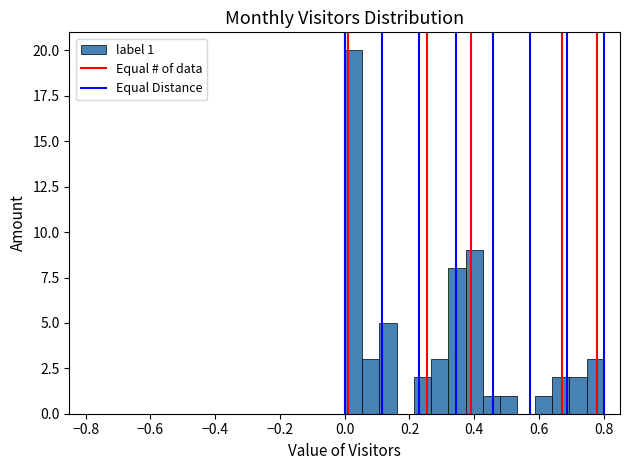

Read against the x-axis, roughly where is the centre of the tallest bar?

0.02